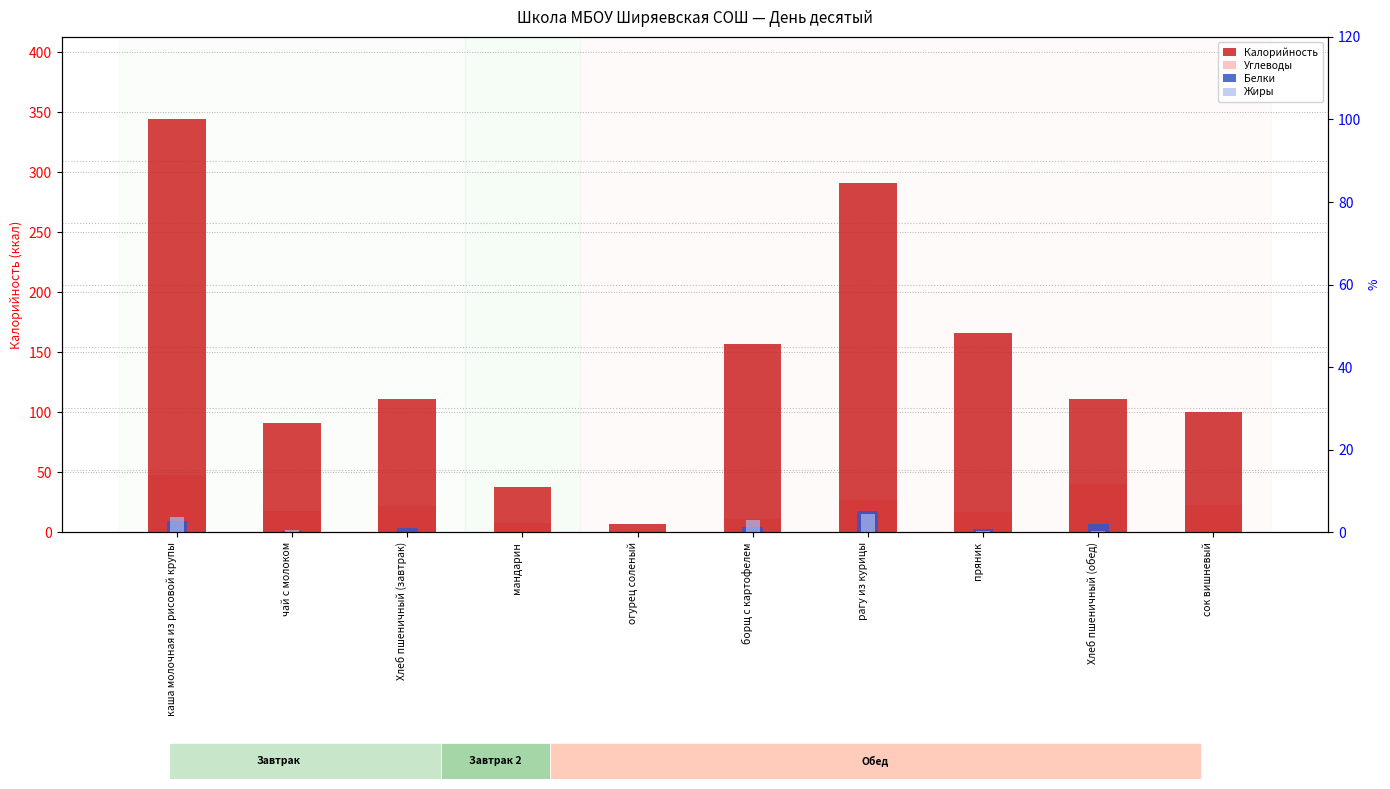

What is the difference between the highest and lowest values at Хлеб пшеничный (завтрак)?

110.2